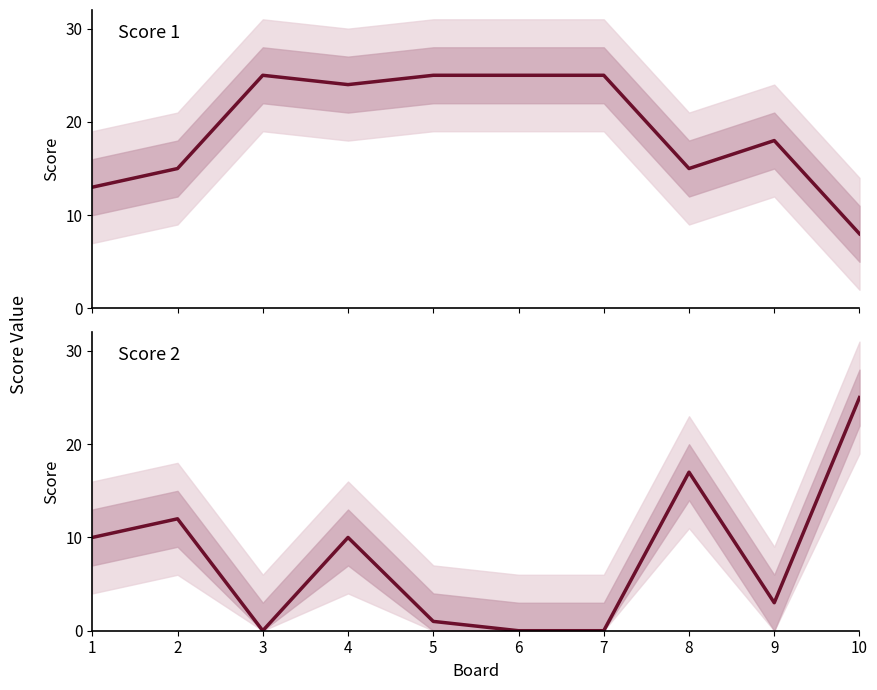

What is the average value of the Score 2 series?

8